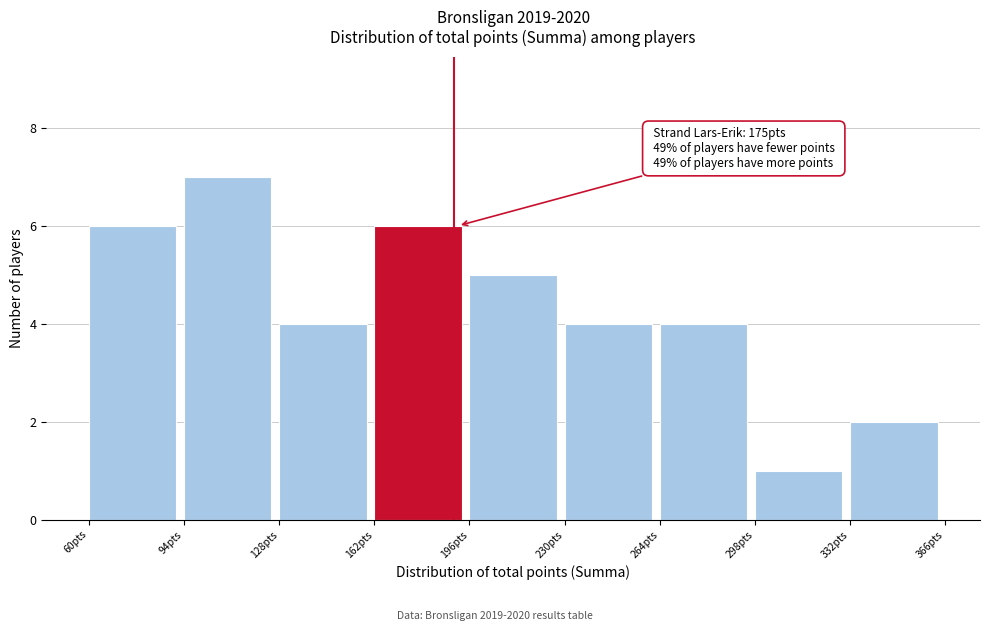

Over which range of the x-axis is the bar tallest?

94 to 128